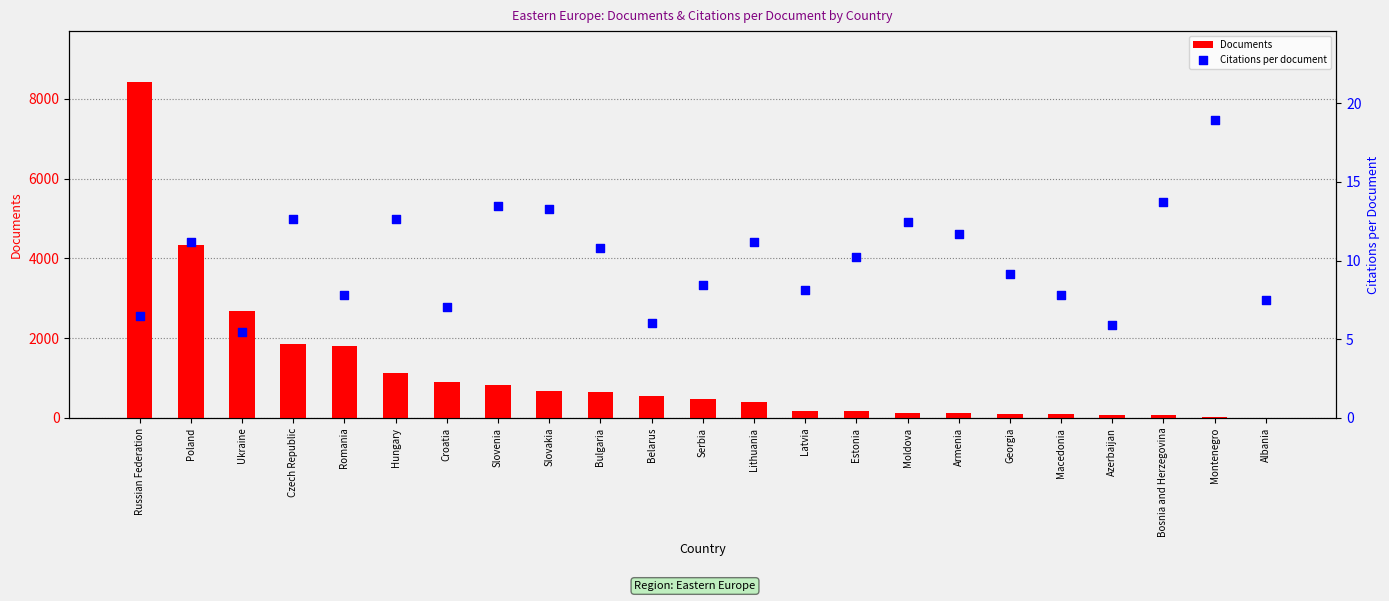

Which series reaches the minimum Y coordinate?

Citations per document